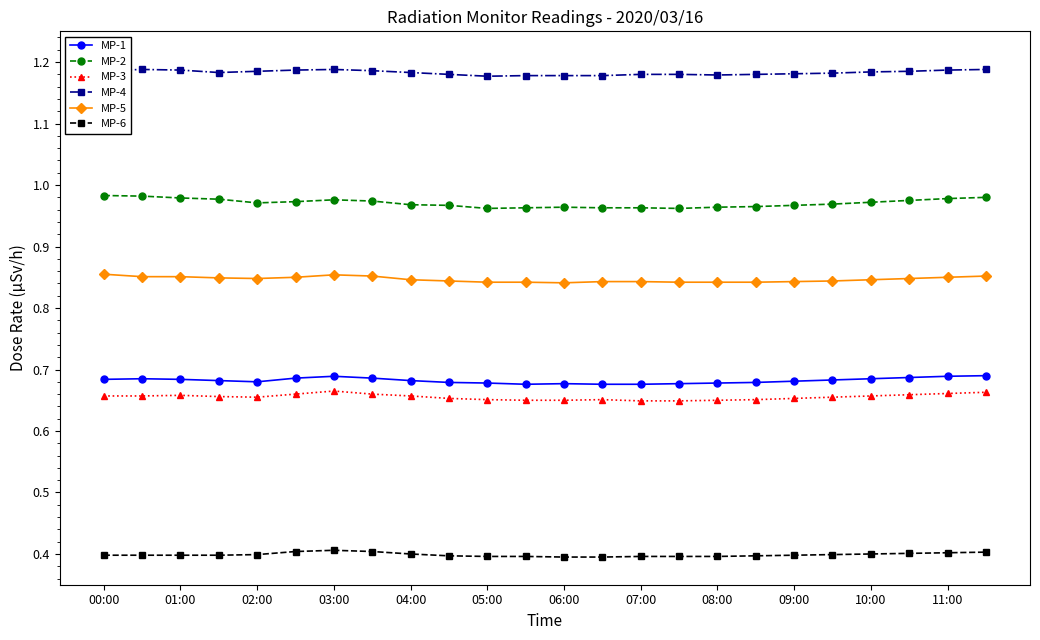

At how many categories does at least one series exceed 0?

24